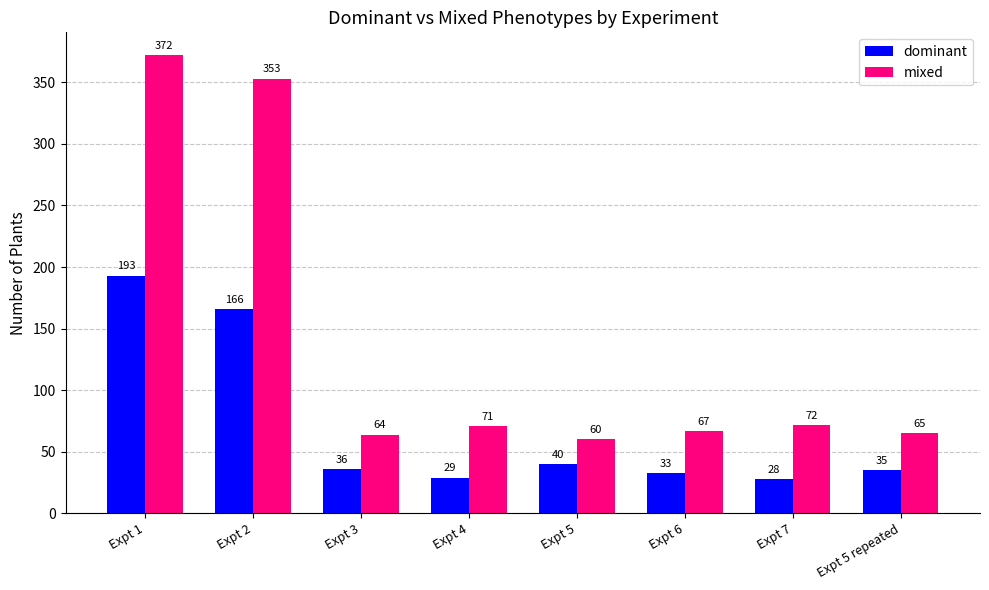

At which label does dominant reach its peak?

Expt 1